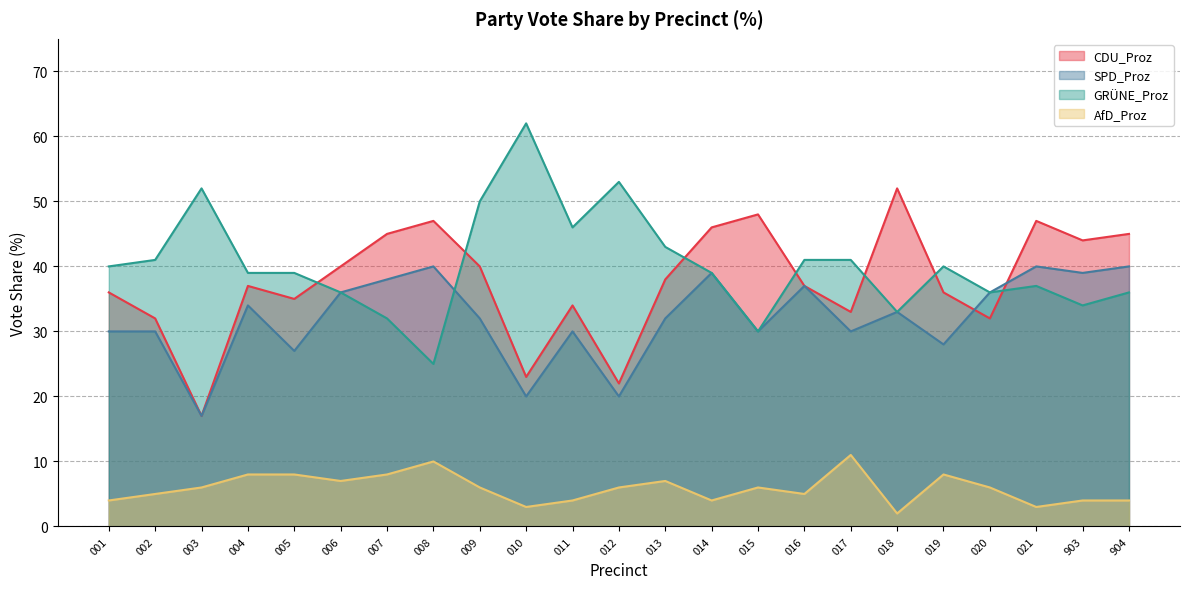

Rank the series by their maximum value, from lowest to highest.

AfD_Proz, SPD_Proz, CDU_Proz, GRÜNE_Proz